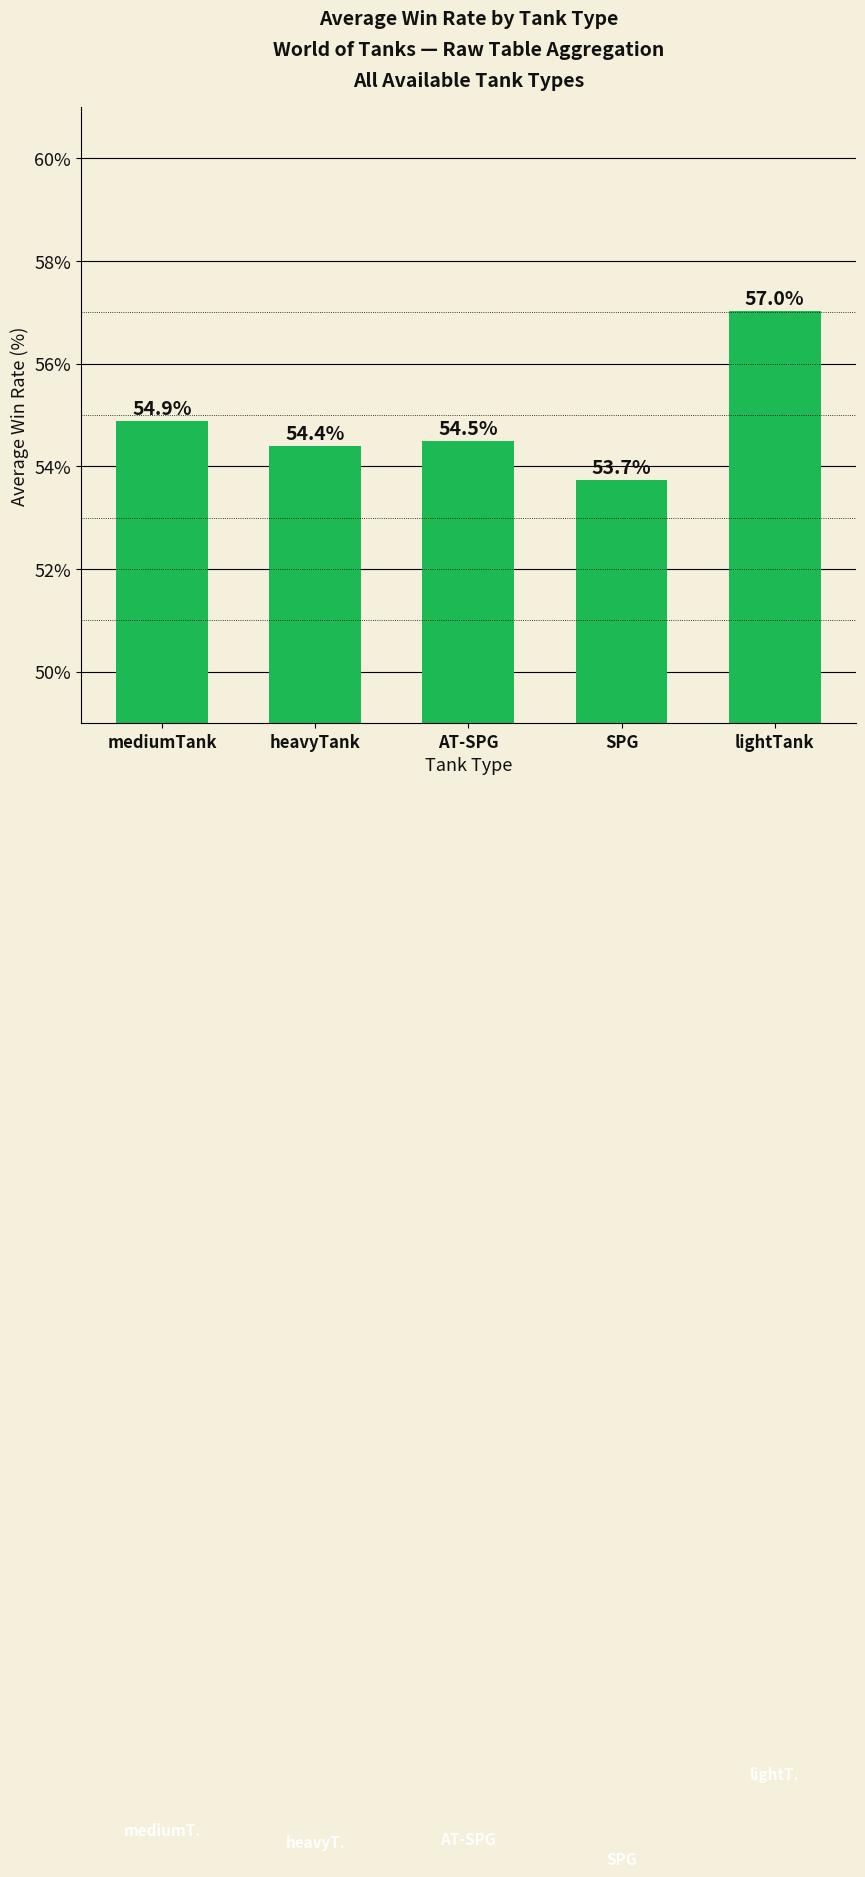

Rank the categories by value from highest to lowest.

lightTank, mediumTank, AT-SPG, heavyTank, SPG